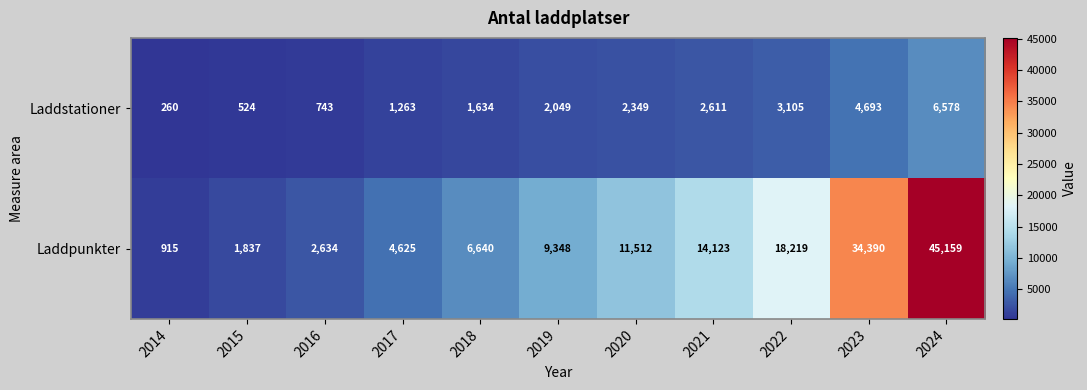

What is the sum of all Laddpunkter values?

149402